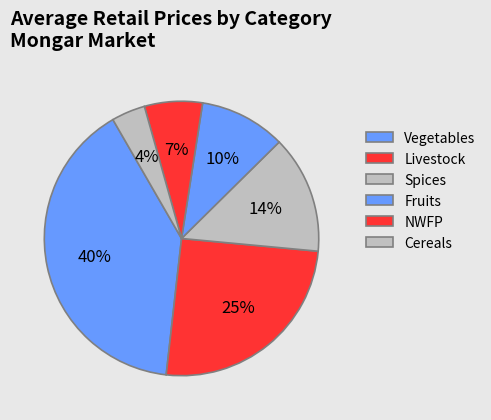

To the nearest percent, what is the average slice percentage?

17%